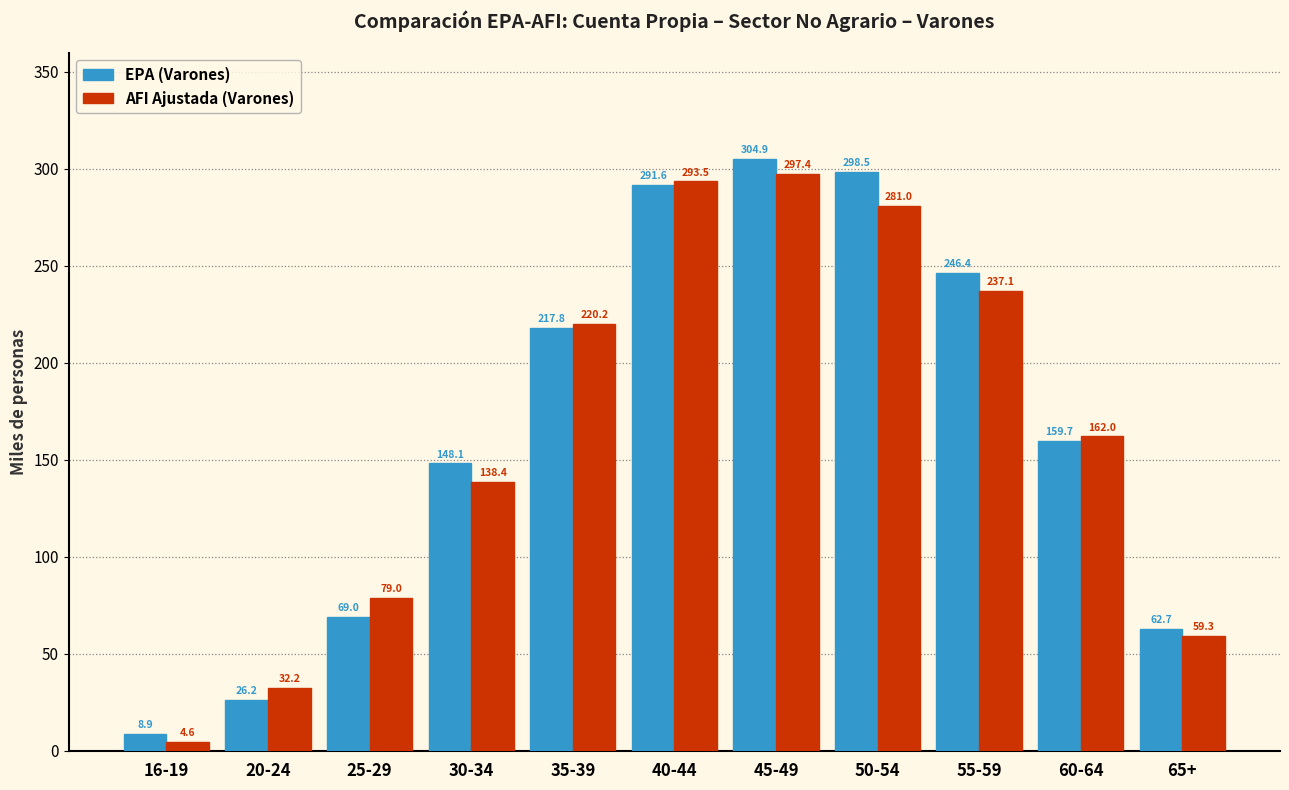

Which category has the lowest value across all series?

16-19